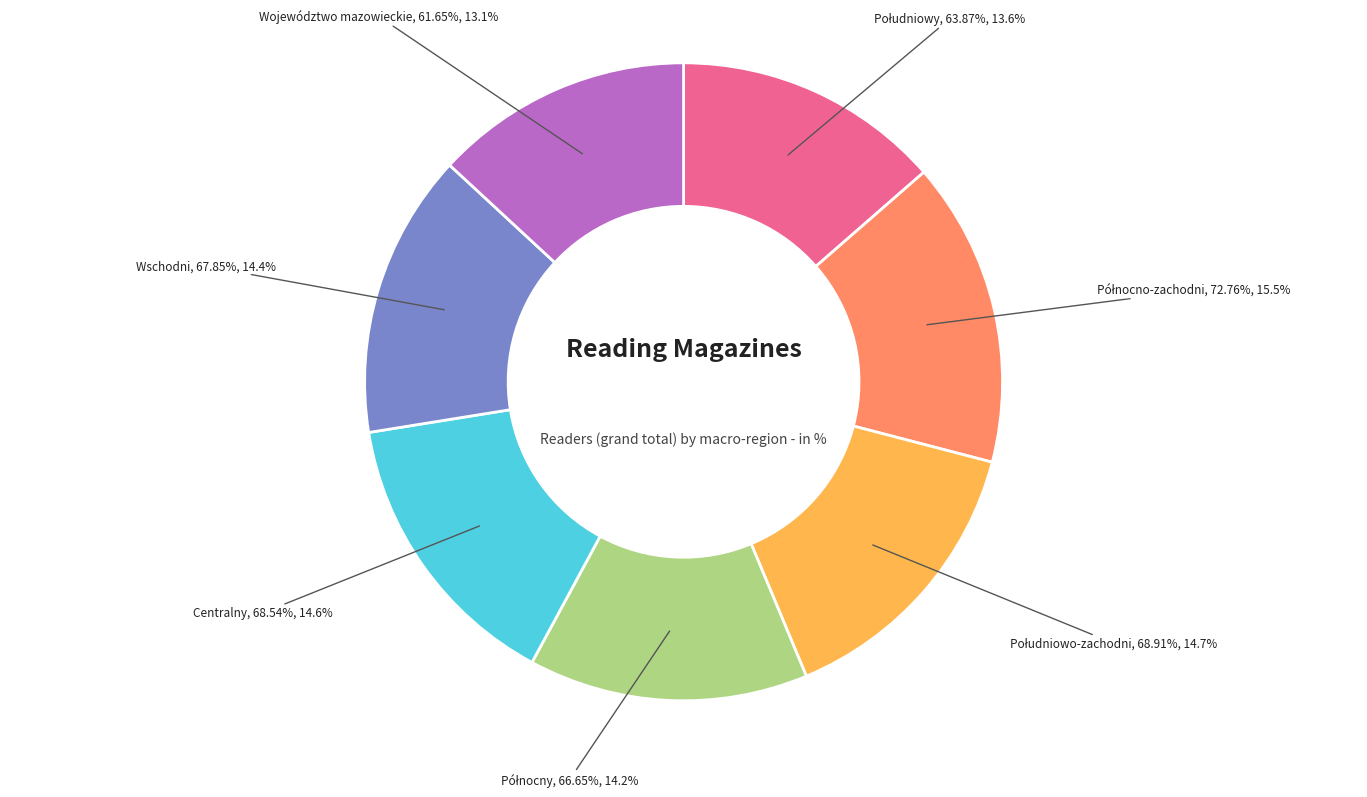

Combined, what portion of the pie is Wschodni and Województwo mazowieckie?

27.5%